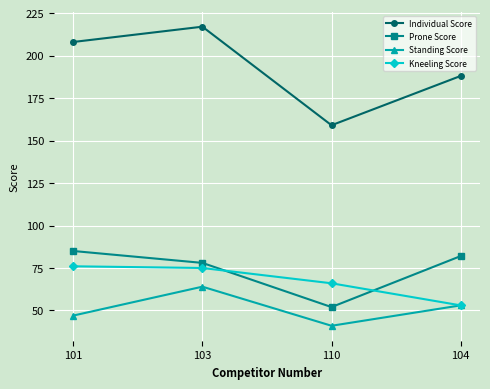

Reading left to right, what are all the values shown in this chart?

Individual Score: 208	217	159	188
Prone Score: 85	78	52	82
Standing Score: 47	64	41	53
Kneeling Score: 76	75	66	53